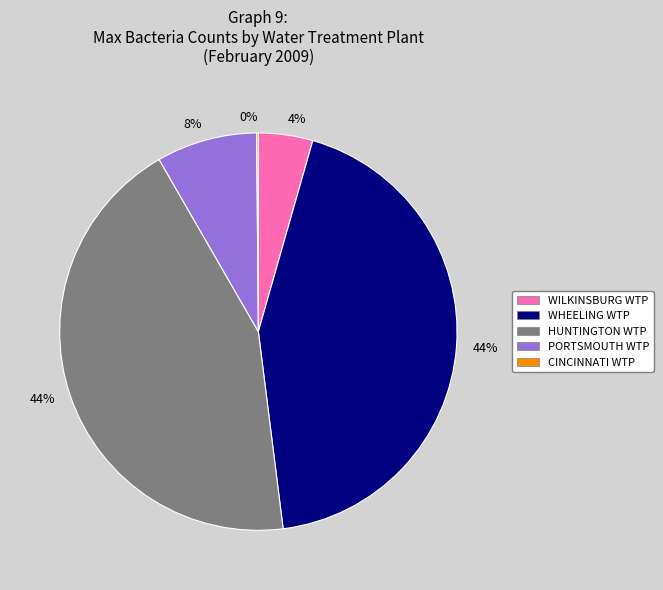

To the nearest percent, what is the difference between the largest and smallest slice percentages?

44%